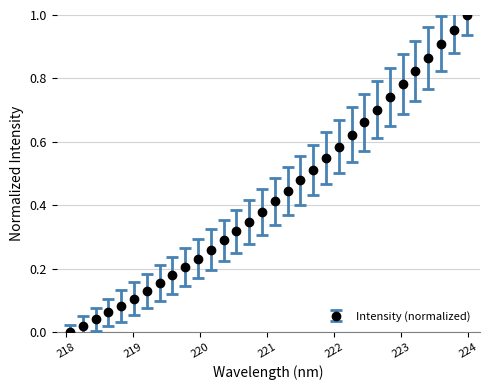

True or false: the data has more than 0 interior local peaks.

False